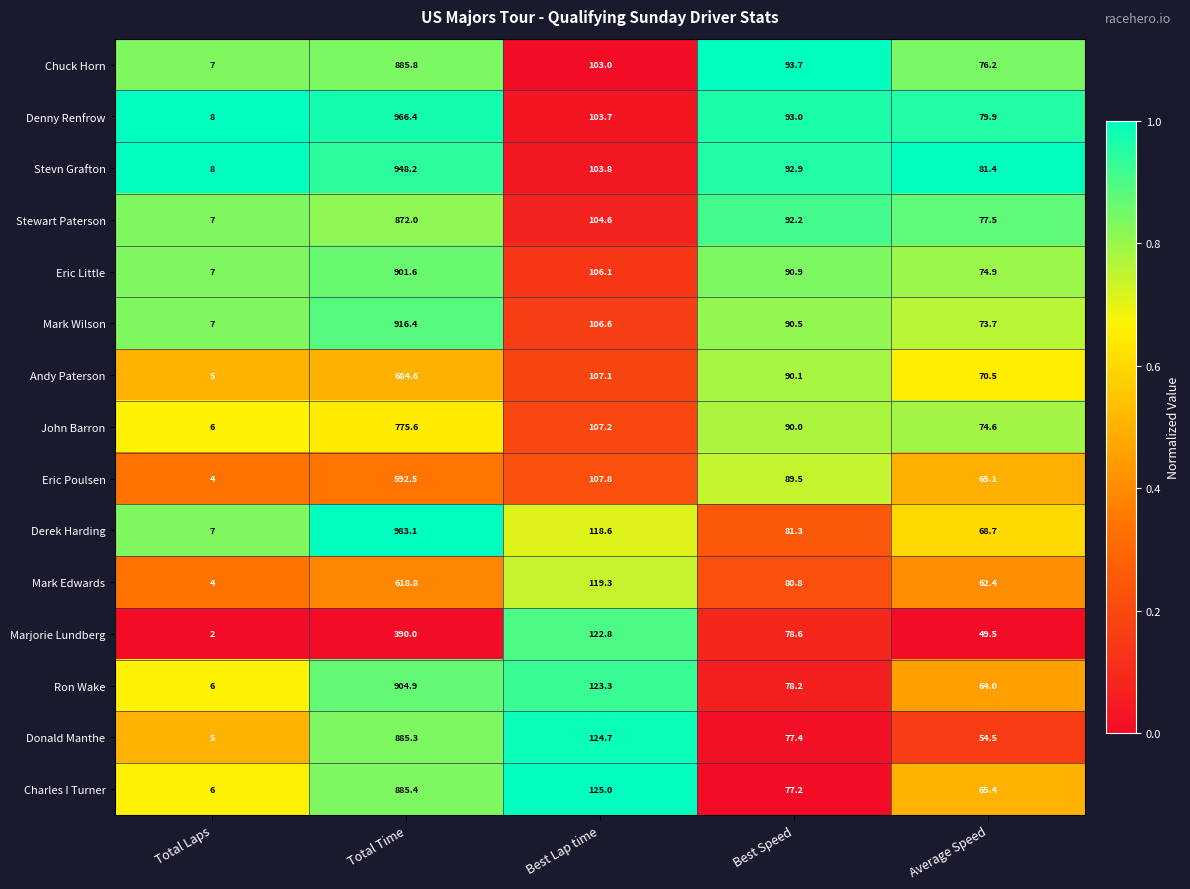

True or false: Derek Harding has a value of 983.1 at Total Time.

True